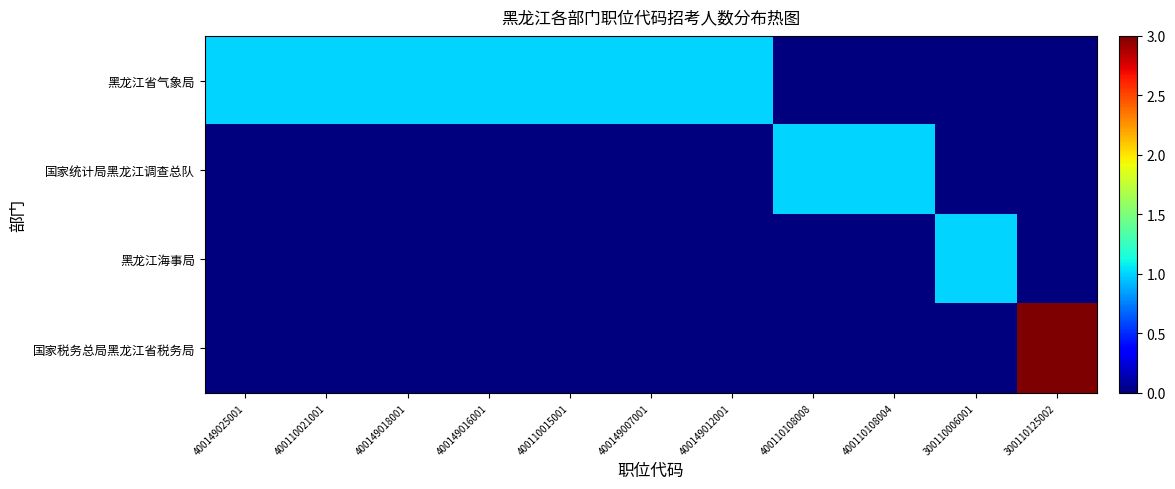

What is the total value across all series at 300110006001?

1